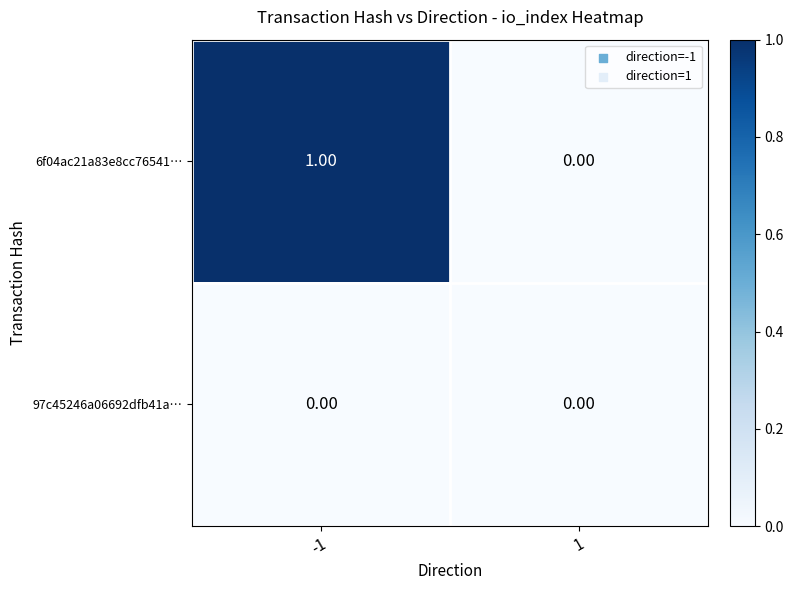

At which category is the sum across all series the highest?

-1